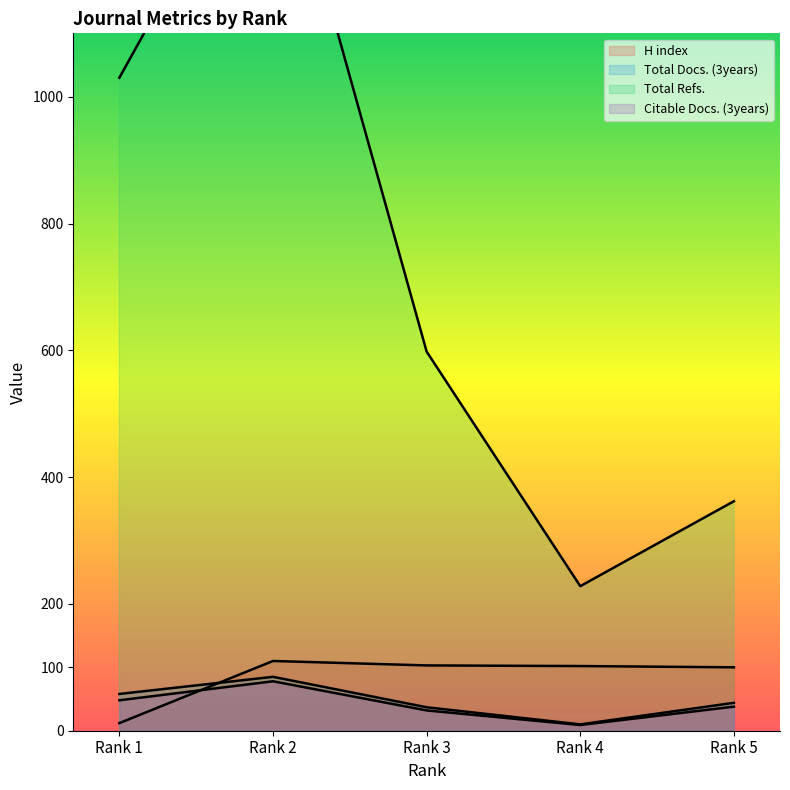

Where is the first local minimum for Total Refs.?

Rank 4